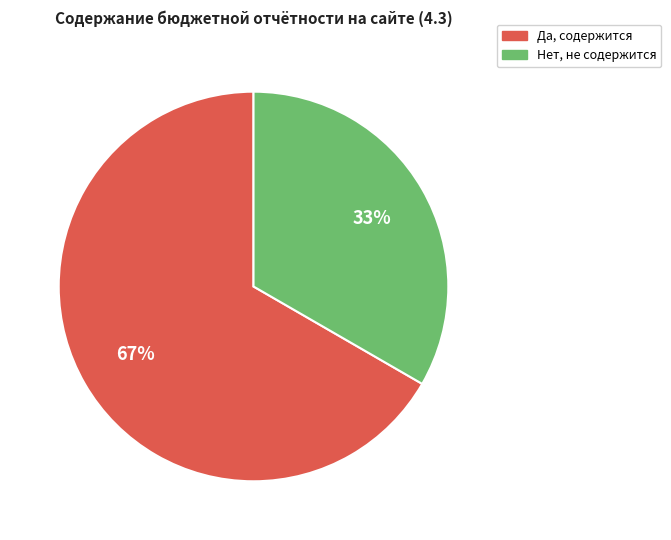

Is there a majority slice in this chart?

Yes